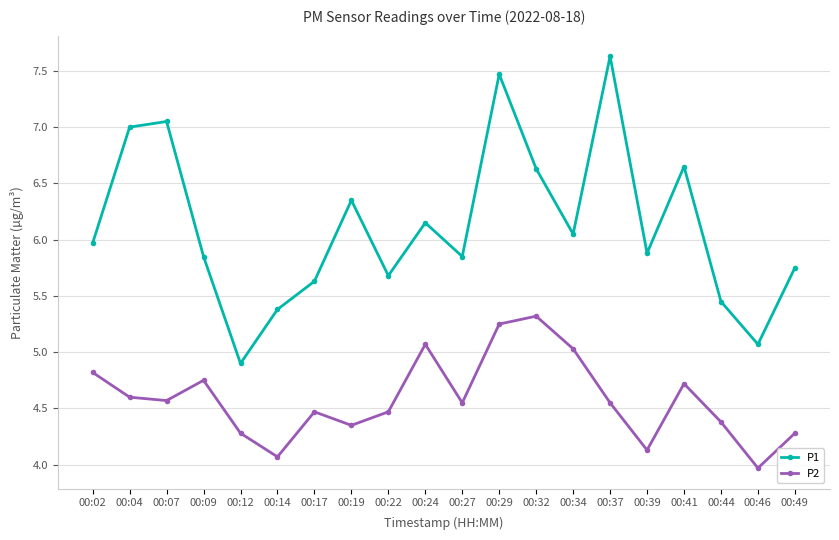

How many lines are shown in the chart?

2